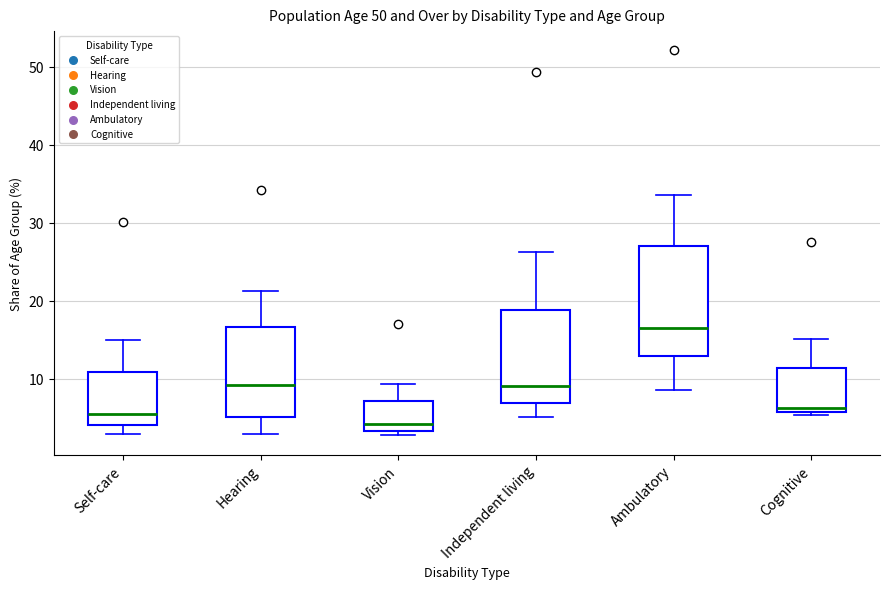

Which box has the highest median line?

Ambulatory